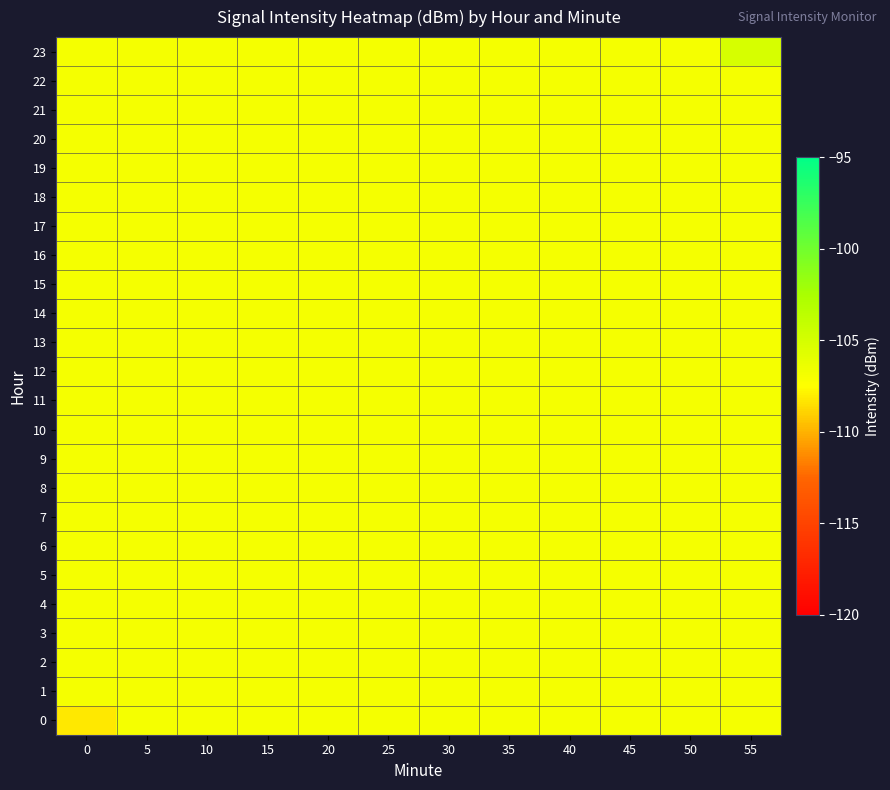

Which series has the largest range (max minus min)?

23